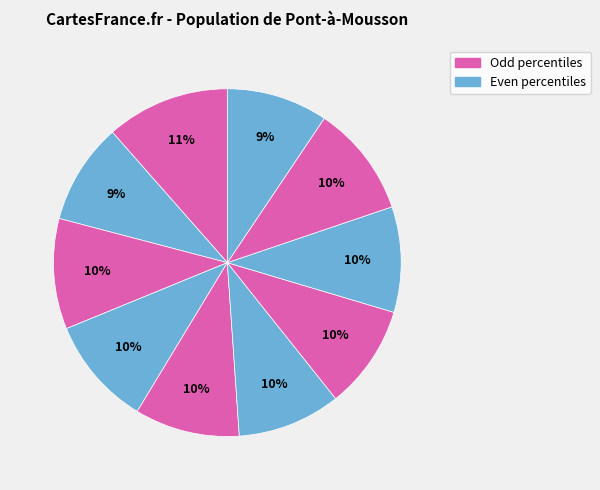

Does any single category account for the majority?

No